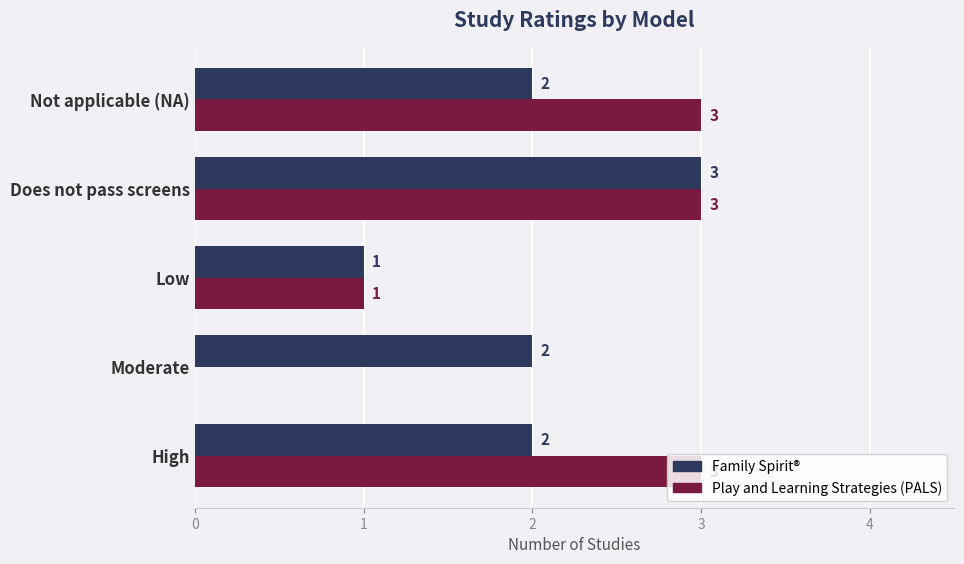

What is the average value of the Family Spirit® series?

2